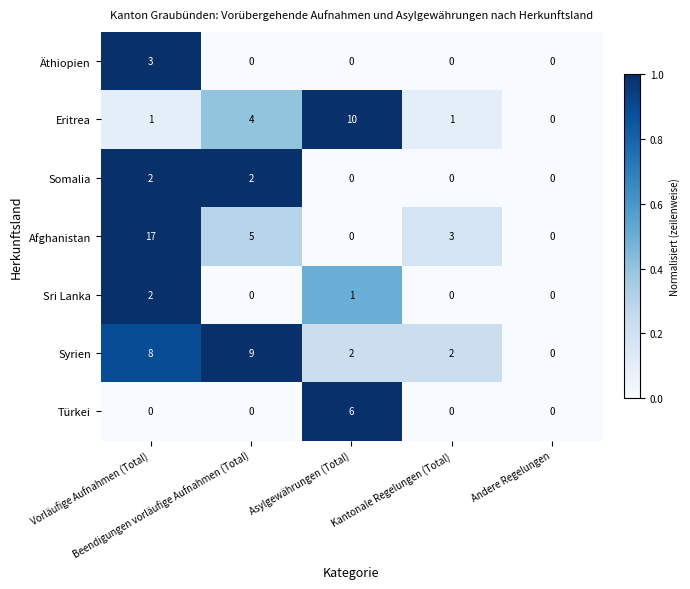

Which series has the widest spread of values?

Afghanistan